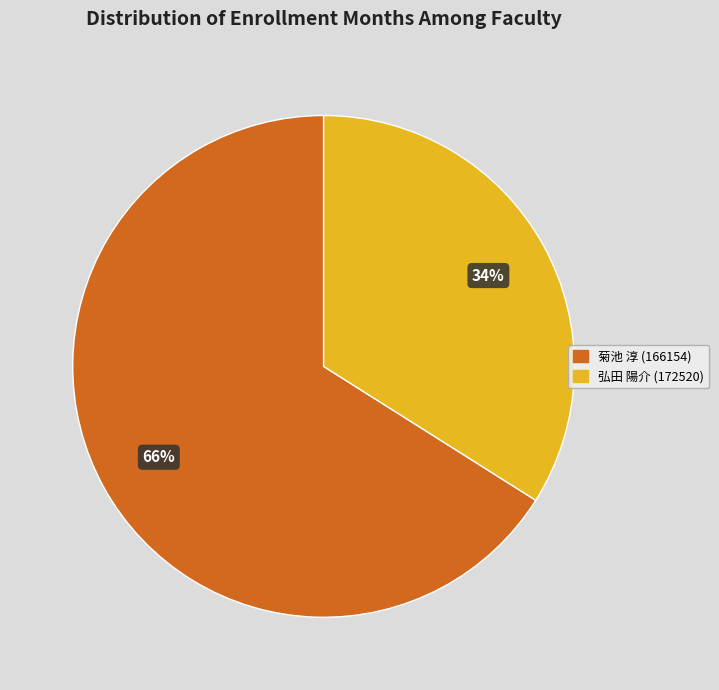

Combined, do 菊池 淳 (166154) and 弘田 陽介 (172520) account for over 50%?

Yes